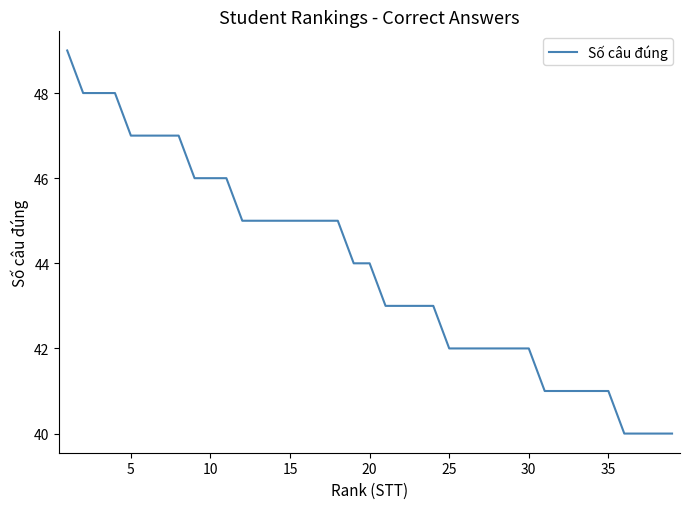

What is the difference between the maximum and minimum values?

9